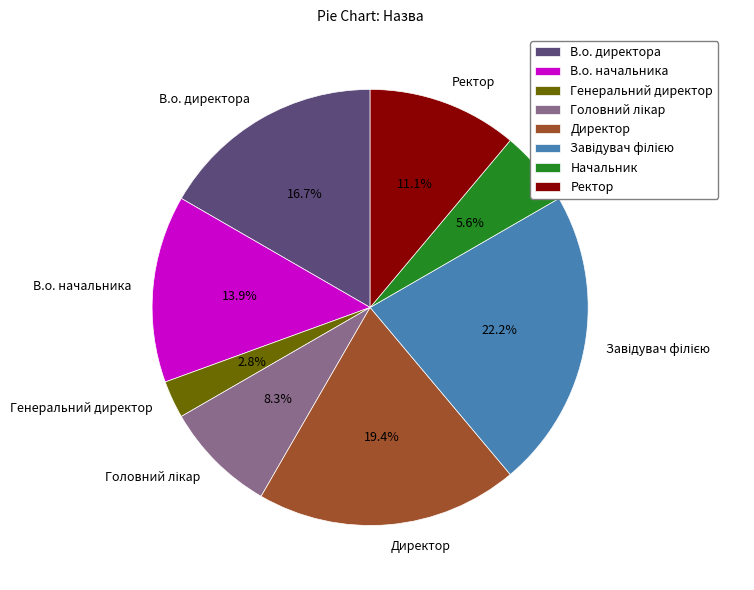

Is it true that В.о. начальника is 20% of the pie?

False